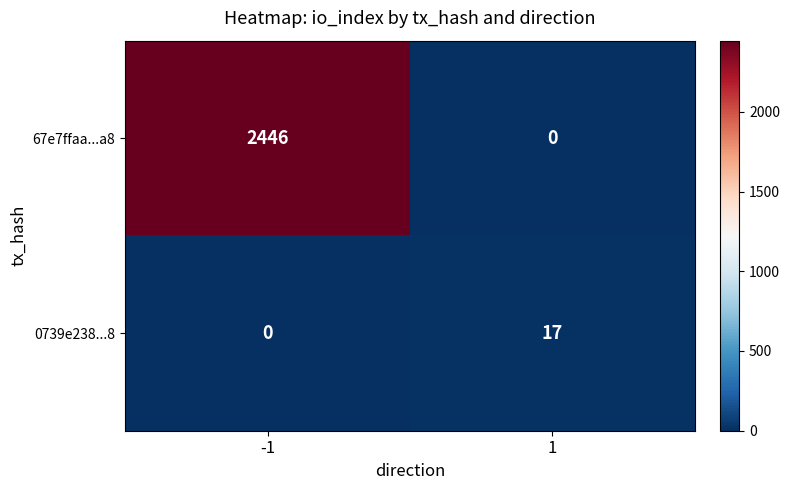

At which category does the chart reach its peak across all series?

-1